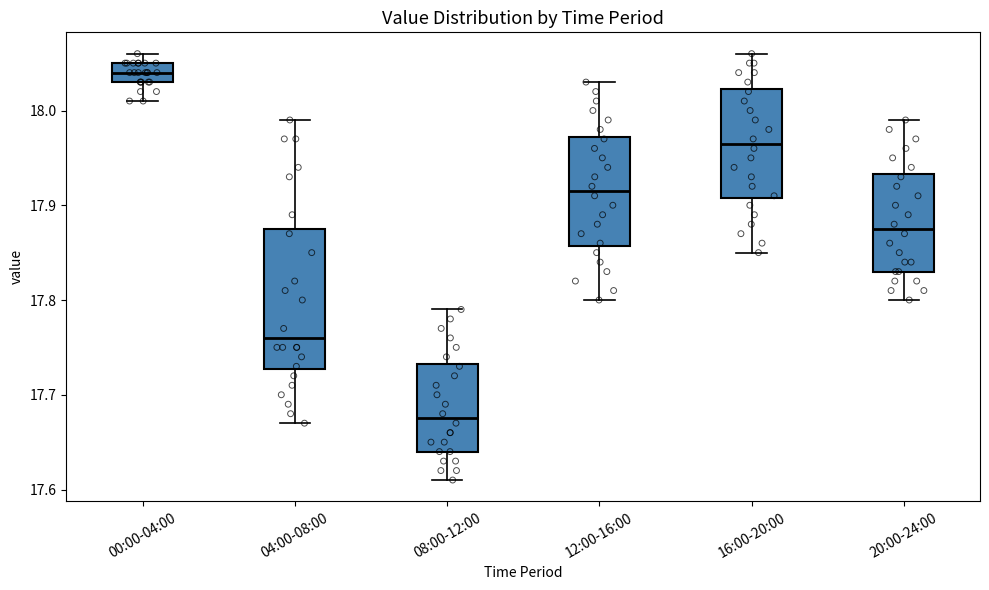

Which box's median line is the lowest?

08:00-12:00